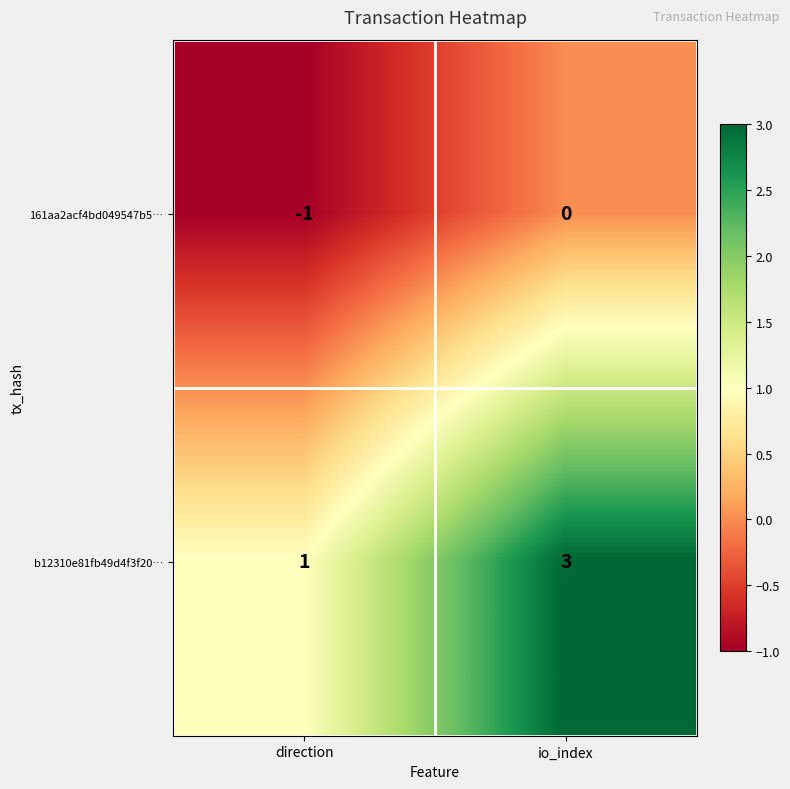

At which category is the sum across all series the highest?

io_index